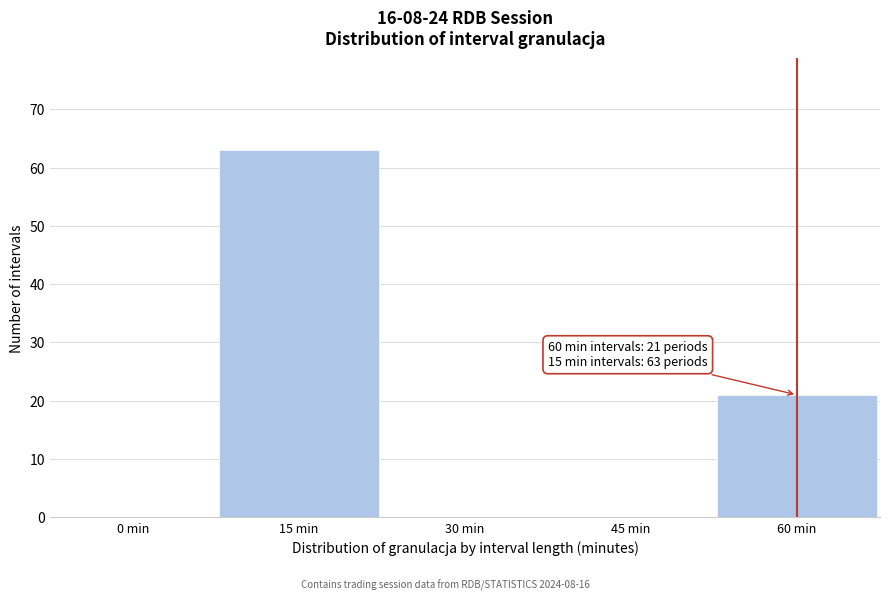

Reading left to right, what are all the values shown in this chart?

0 min=0	15 min=63	30 min=0	45 min=0	60 min=21